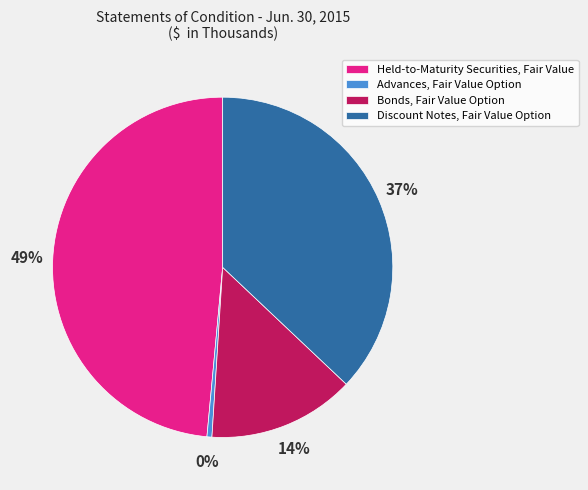

To the nearest percent, what is the average slice percentage?

25%